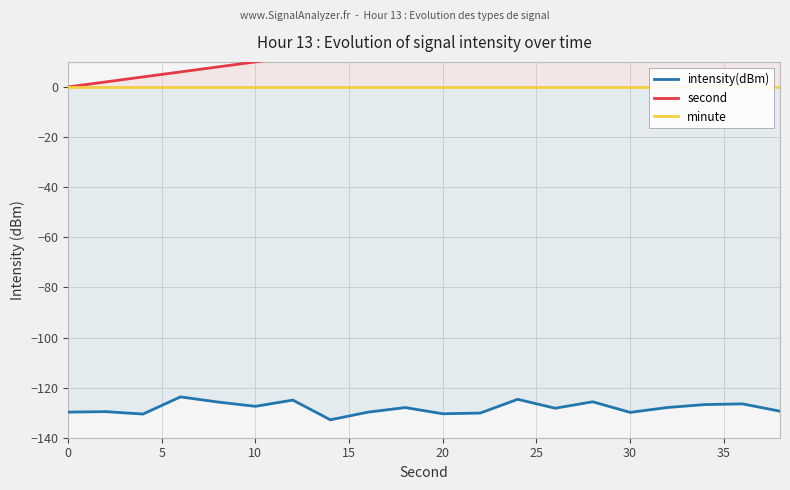

What is the smallest value displayed?

-132.8